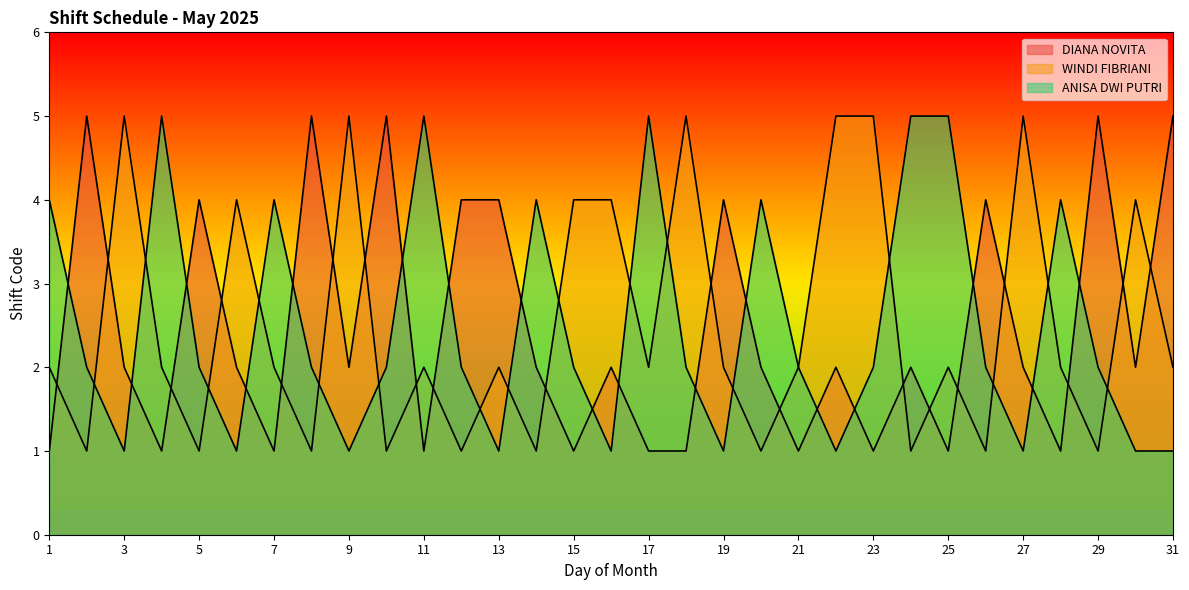

Is it true that ANISA DWI PUTRI equals 2 at 10?

True